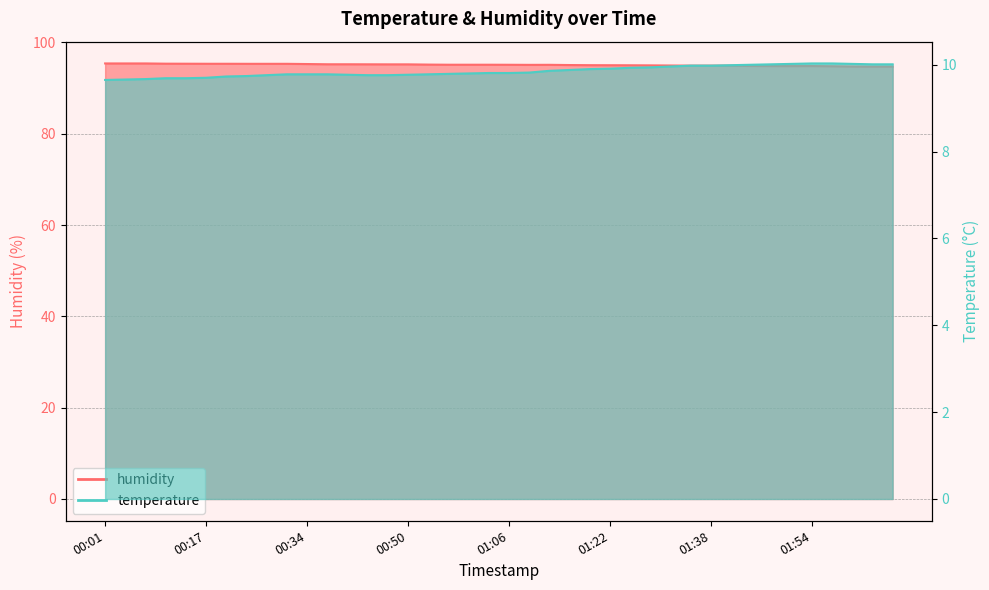

What is the label of the 23rd point from the left?

01:12